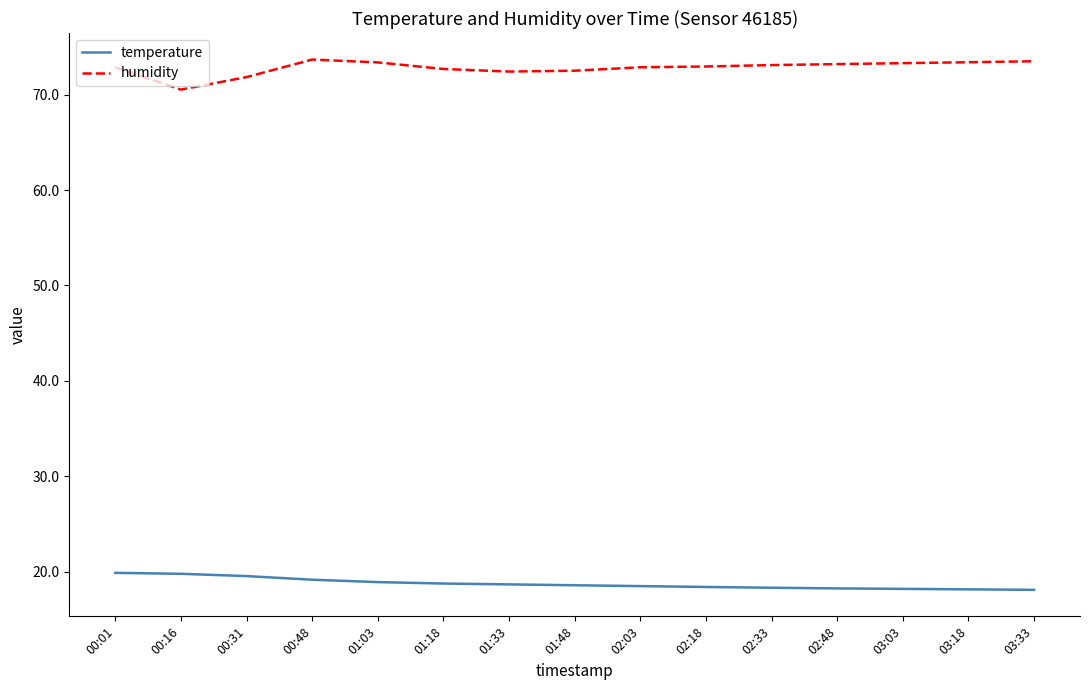

What is the greatest value displayed?

73.7